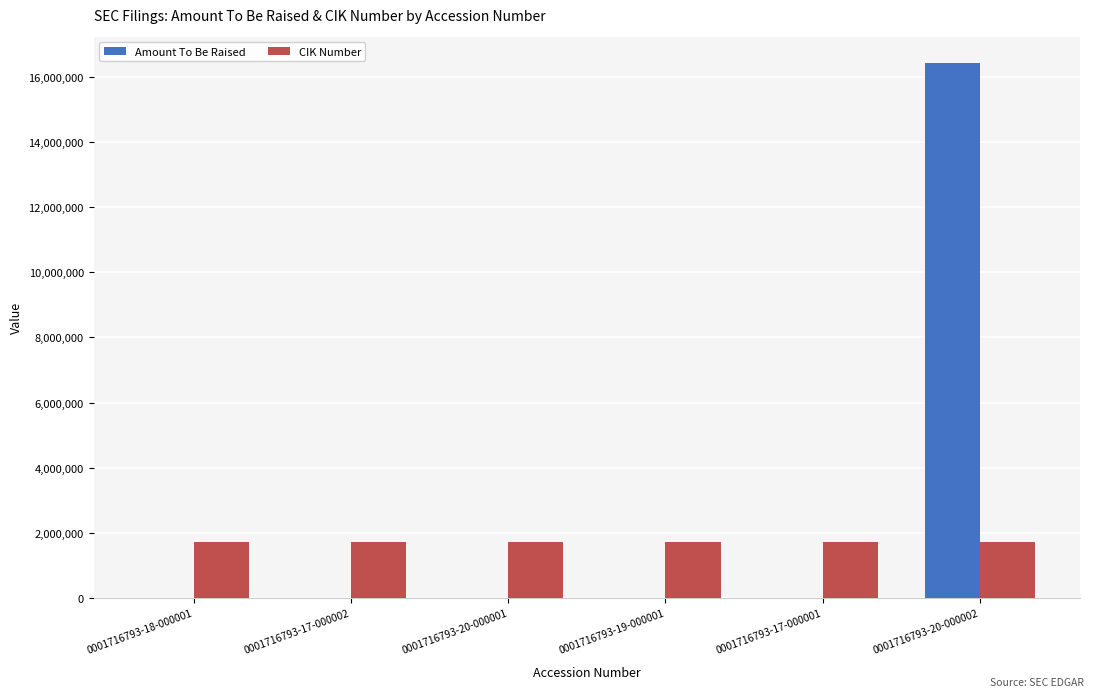

Which series has the largest total across all categories?

Amount To Be Raised